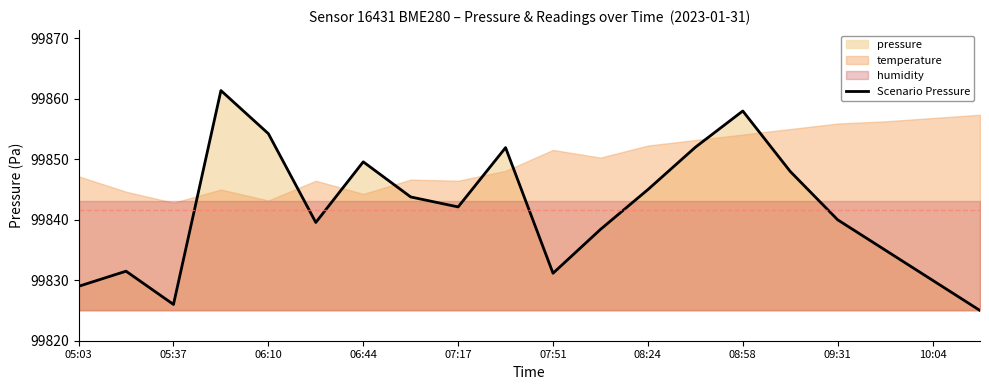

How many lines are shown in the chart?

1